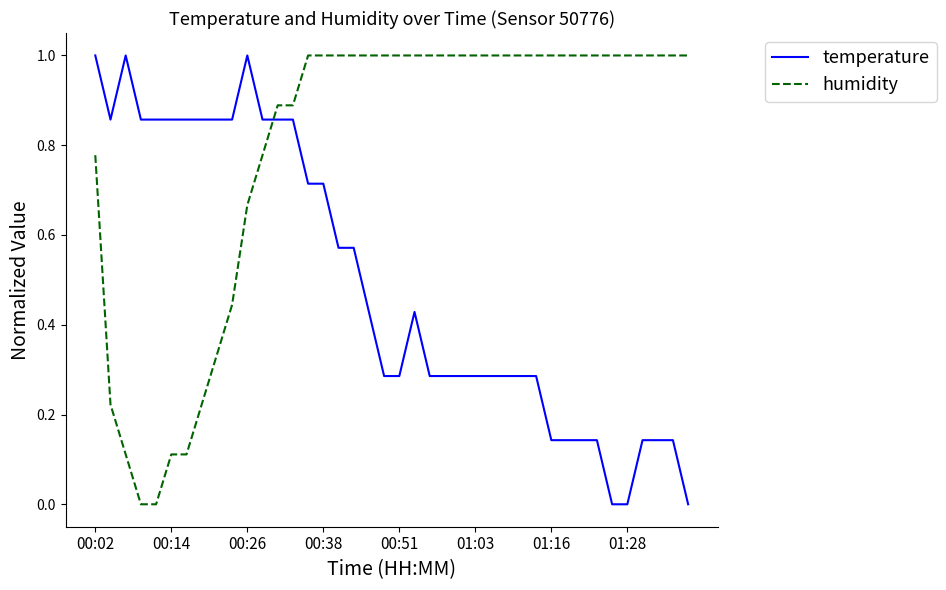

What is the difference between the second highest and minimum values in the temperature series?

1.0